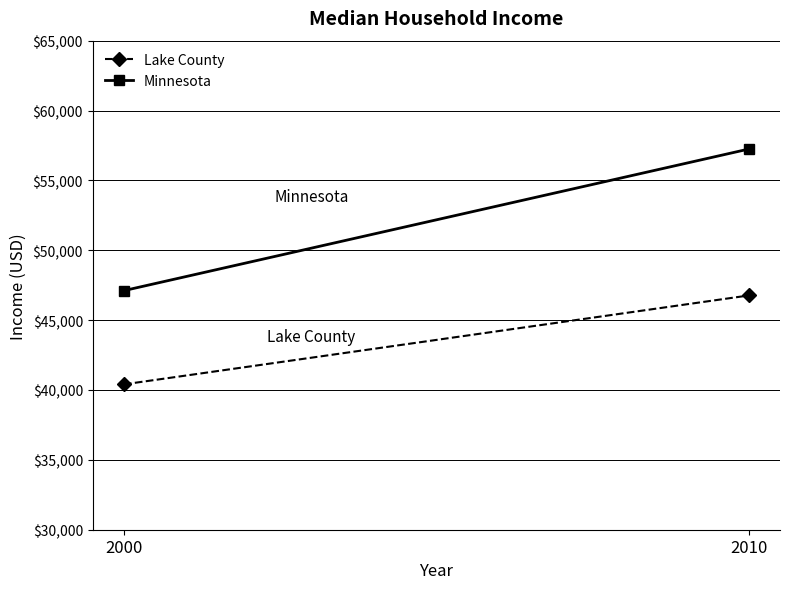

Count the Lake County values in the range 40402 to 46765.

2